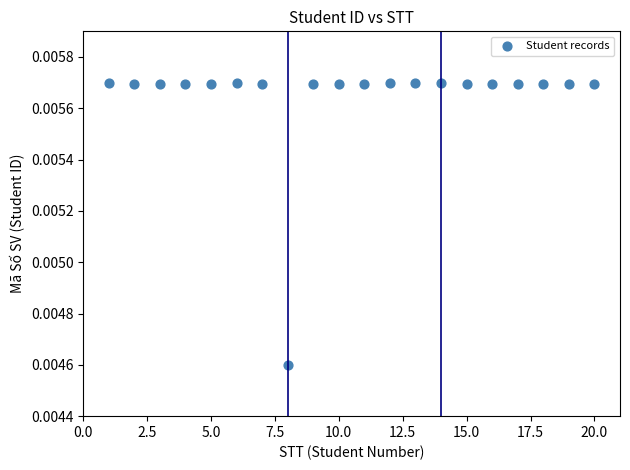

What is the range of X values (max minus min)?

19.0